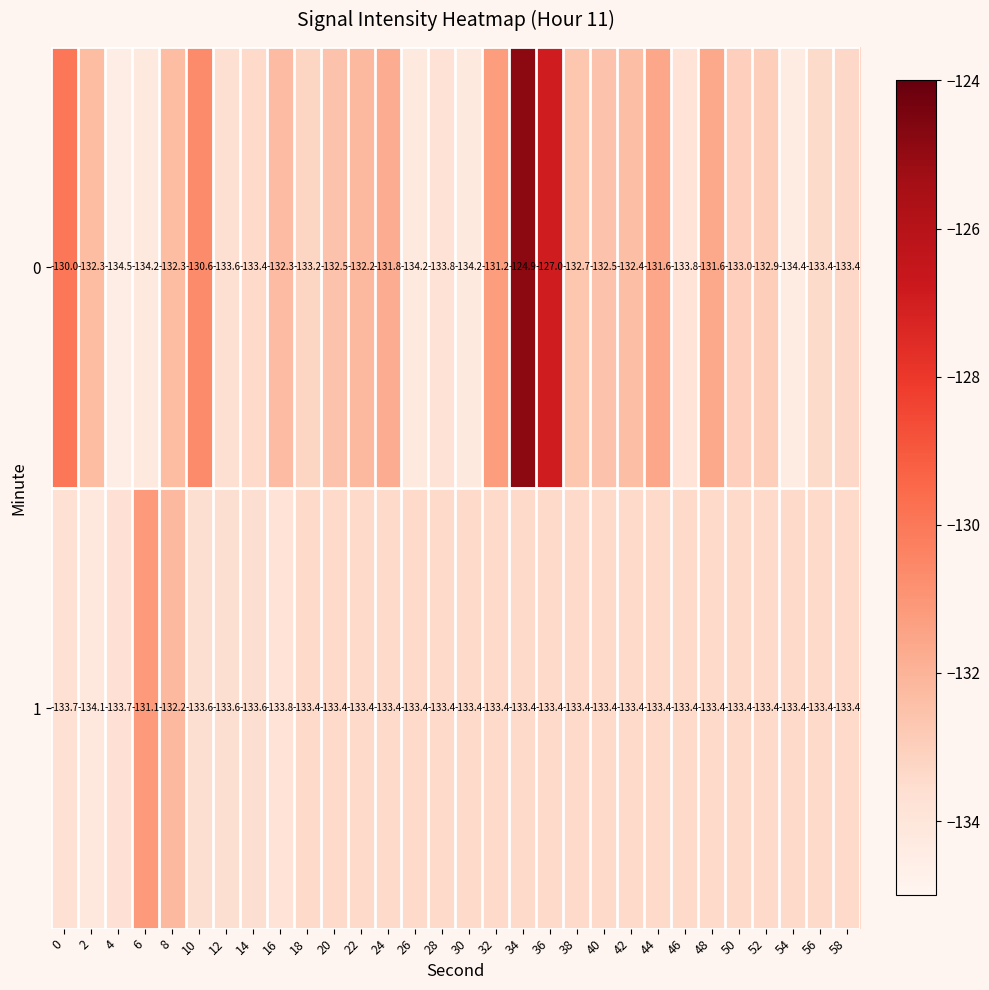

What is the greatest value displayed?

-124.9